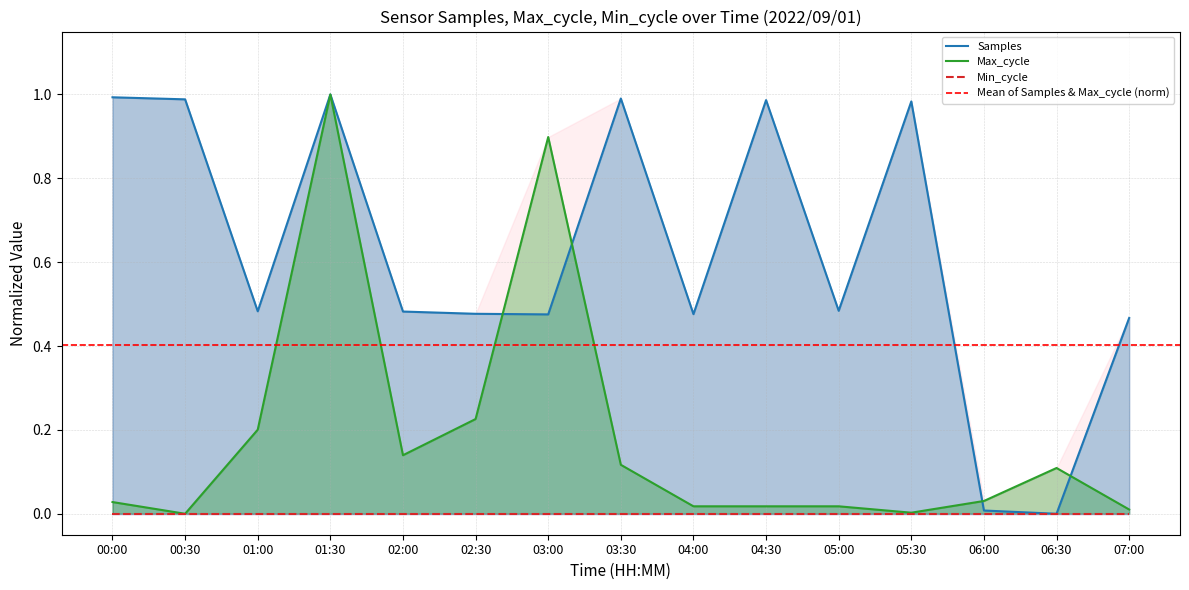

At how many categories does at least one series exceed 0?

15